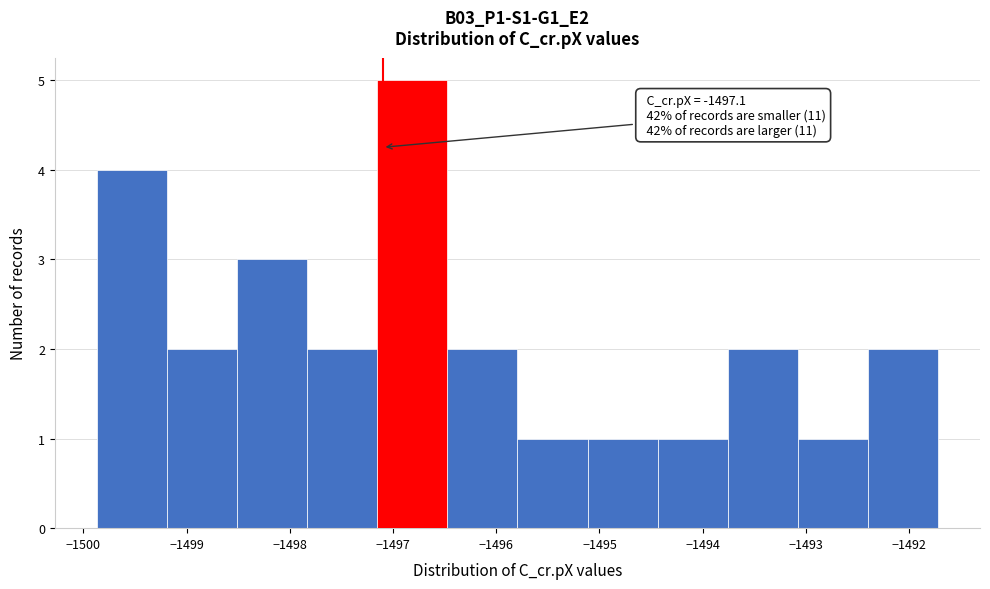

Which range on the x-axis has the tallest bar?

-1497.2 to -1496.5